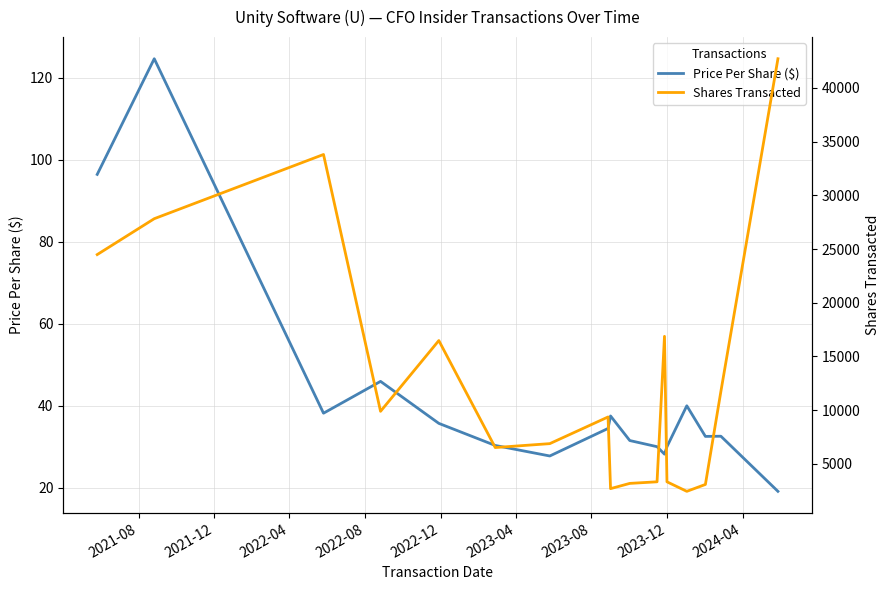

True or false: Price Per Share ($) and Shares Transacted intersect in this chart.

False